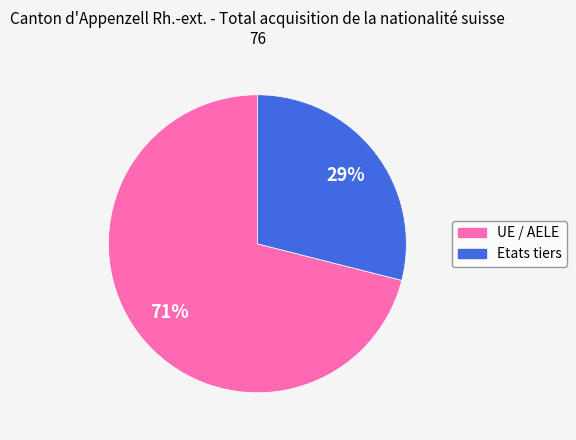

Does UE / AELE account for over 50% of the chart?

Yes